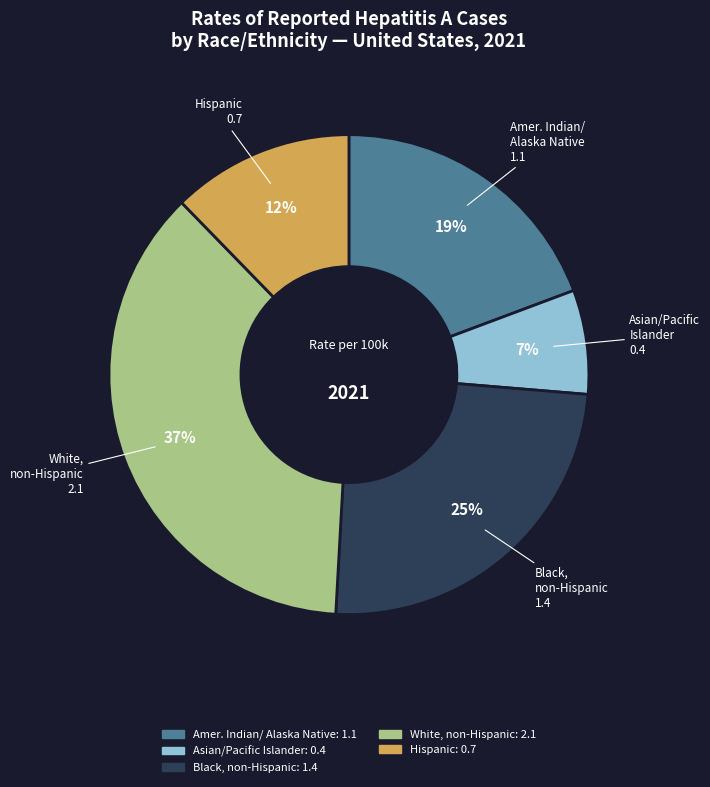

Is there a majority slice in this chart?

No